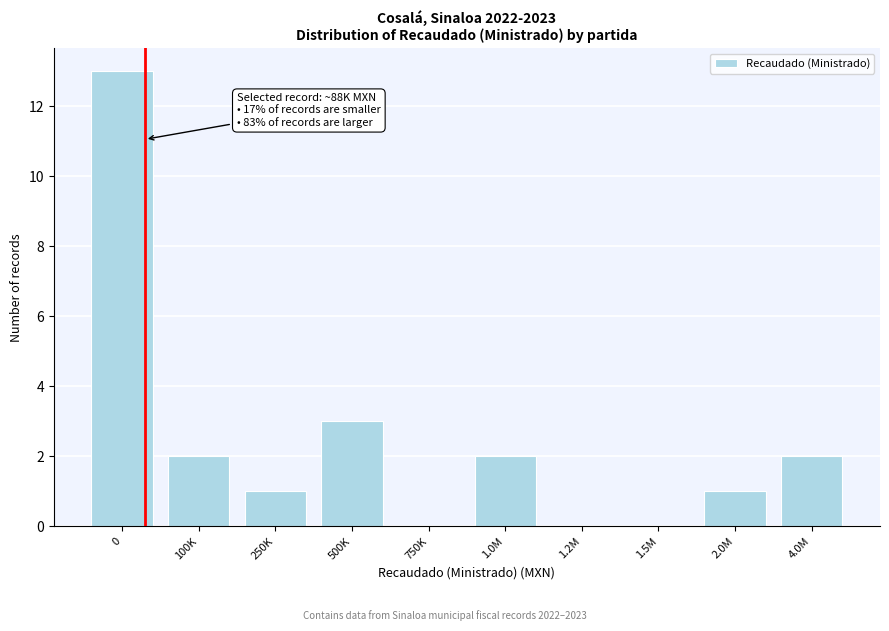

Reading right to left, what are all the values shown in this chart?

4.0M=2	2.0M=1	1.5M=0	1.2M=0	1.0M=2	750K=0	500K=3	250K=1	100K=2	0=13